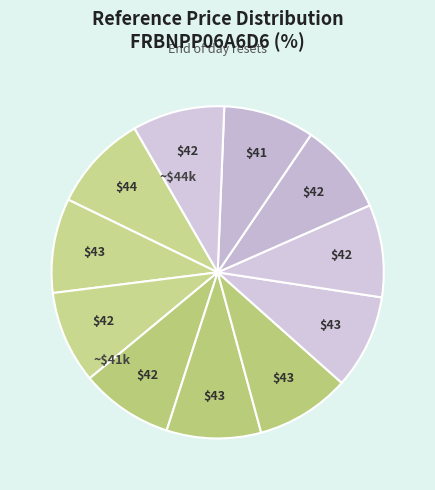

How many segments does this pie chart have?

11